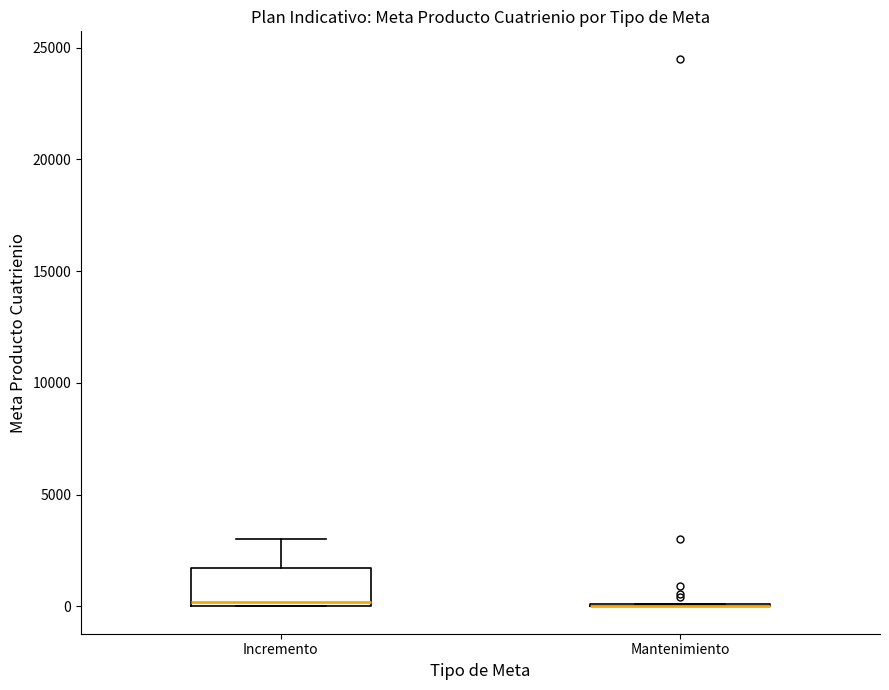

Which box is the tallest, from its lower edge to its upper edge?

Incremento